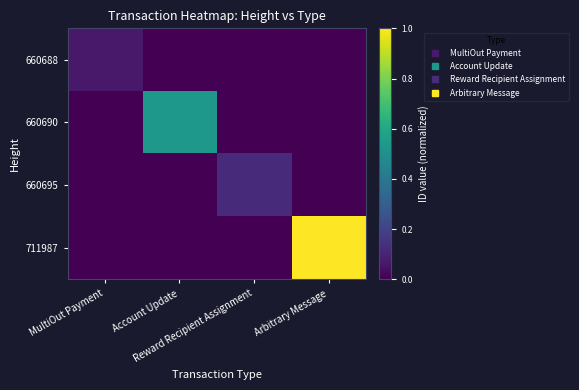

At which category is the sum across all series the highest?

Arbitrary Message